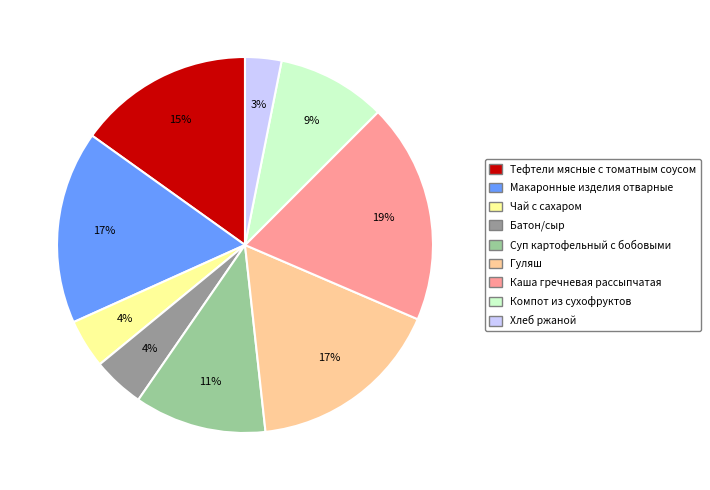

To the nearest percent, what portion does Макаронные изделия отварные represent?

17%